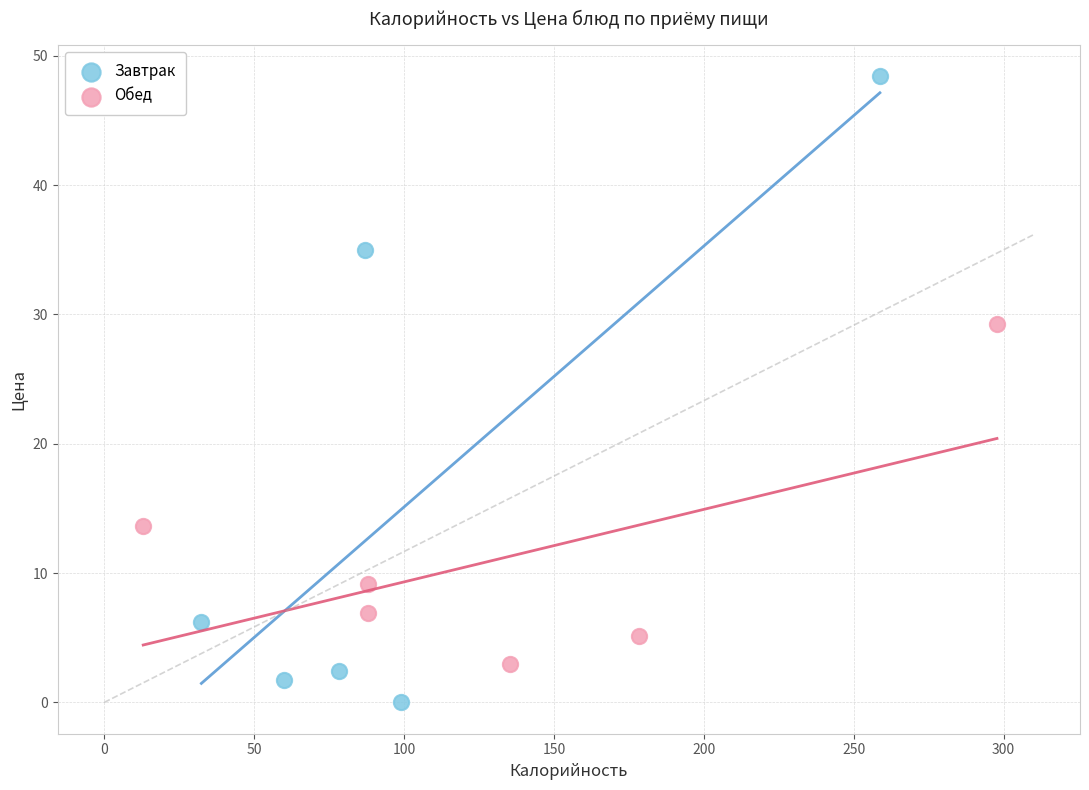

Which series reaches the minimum Y coordinate?

Завтрак